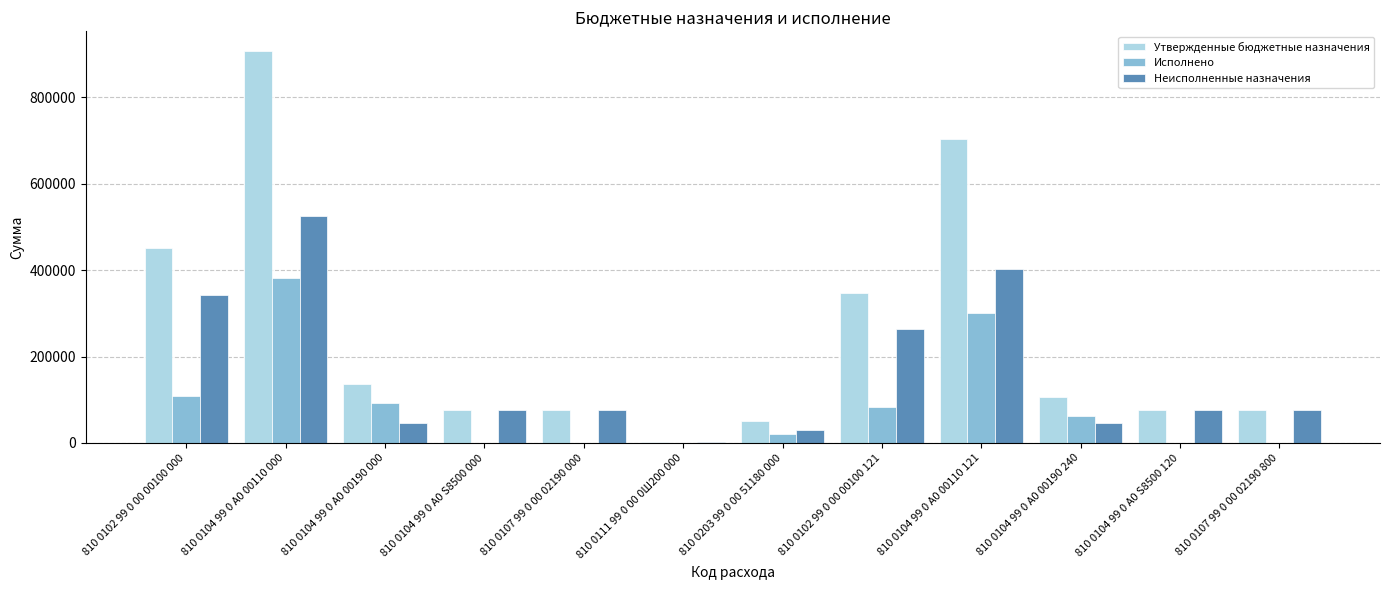

What is the total value across all series at 810 0111 99 0 00 0Ш200 000?

4000.0